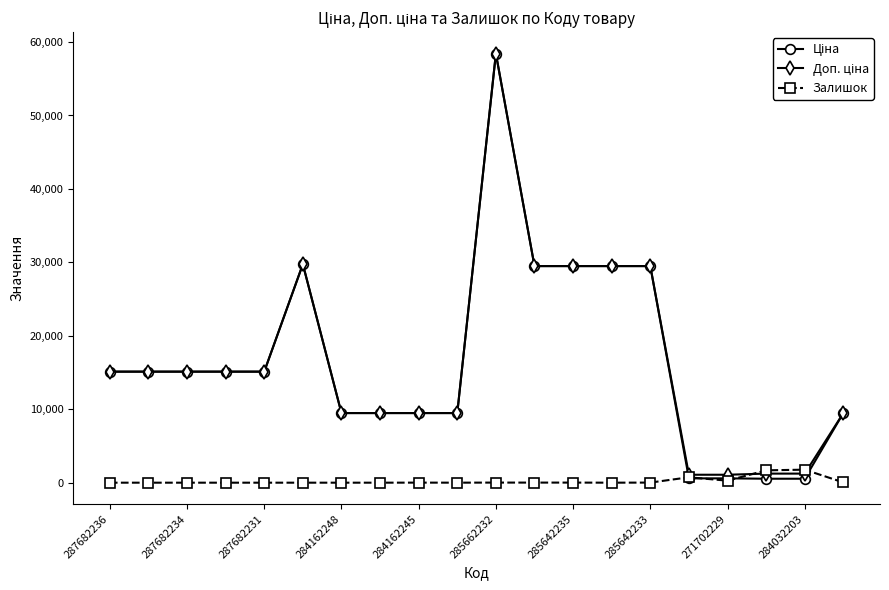

True or false: Залишок has more than 1 interior local peaks.

True